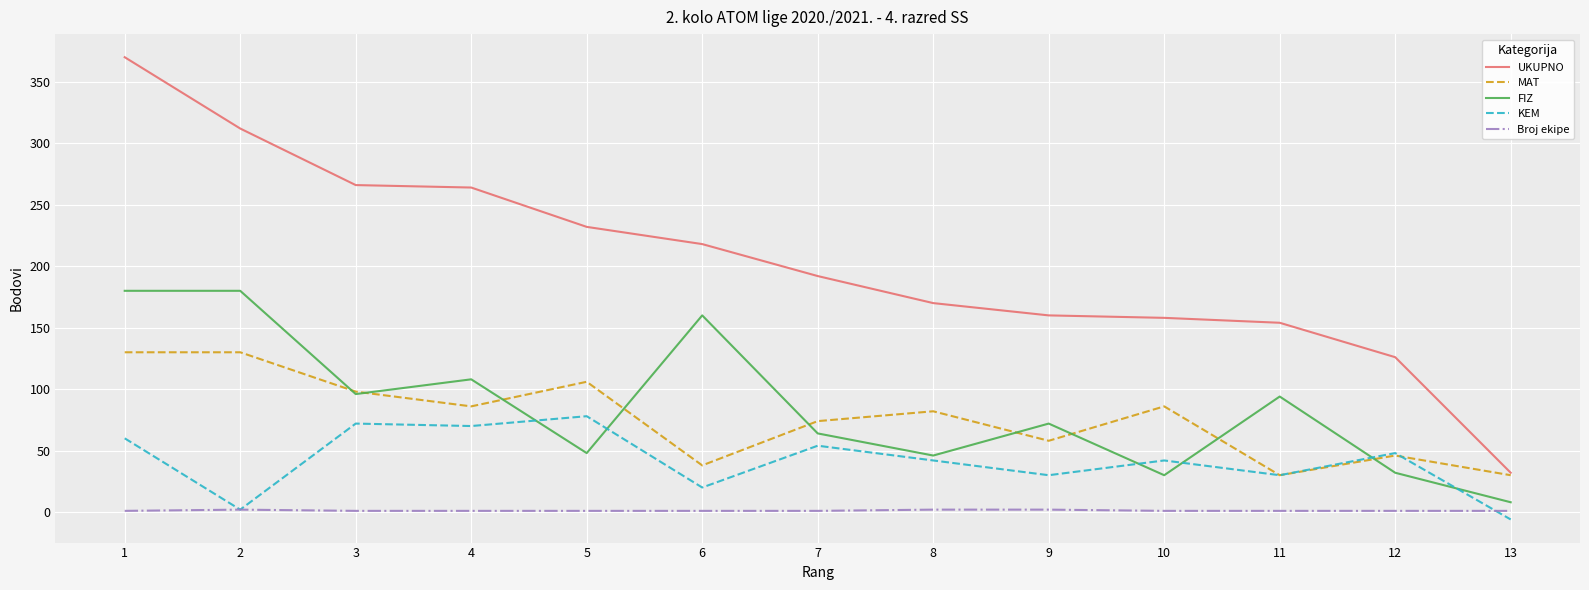

Rank the series at 5 from highest to lowest value.

UKUPNO, MAT, KEM, FIZ, Broj ekipe